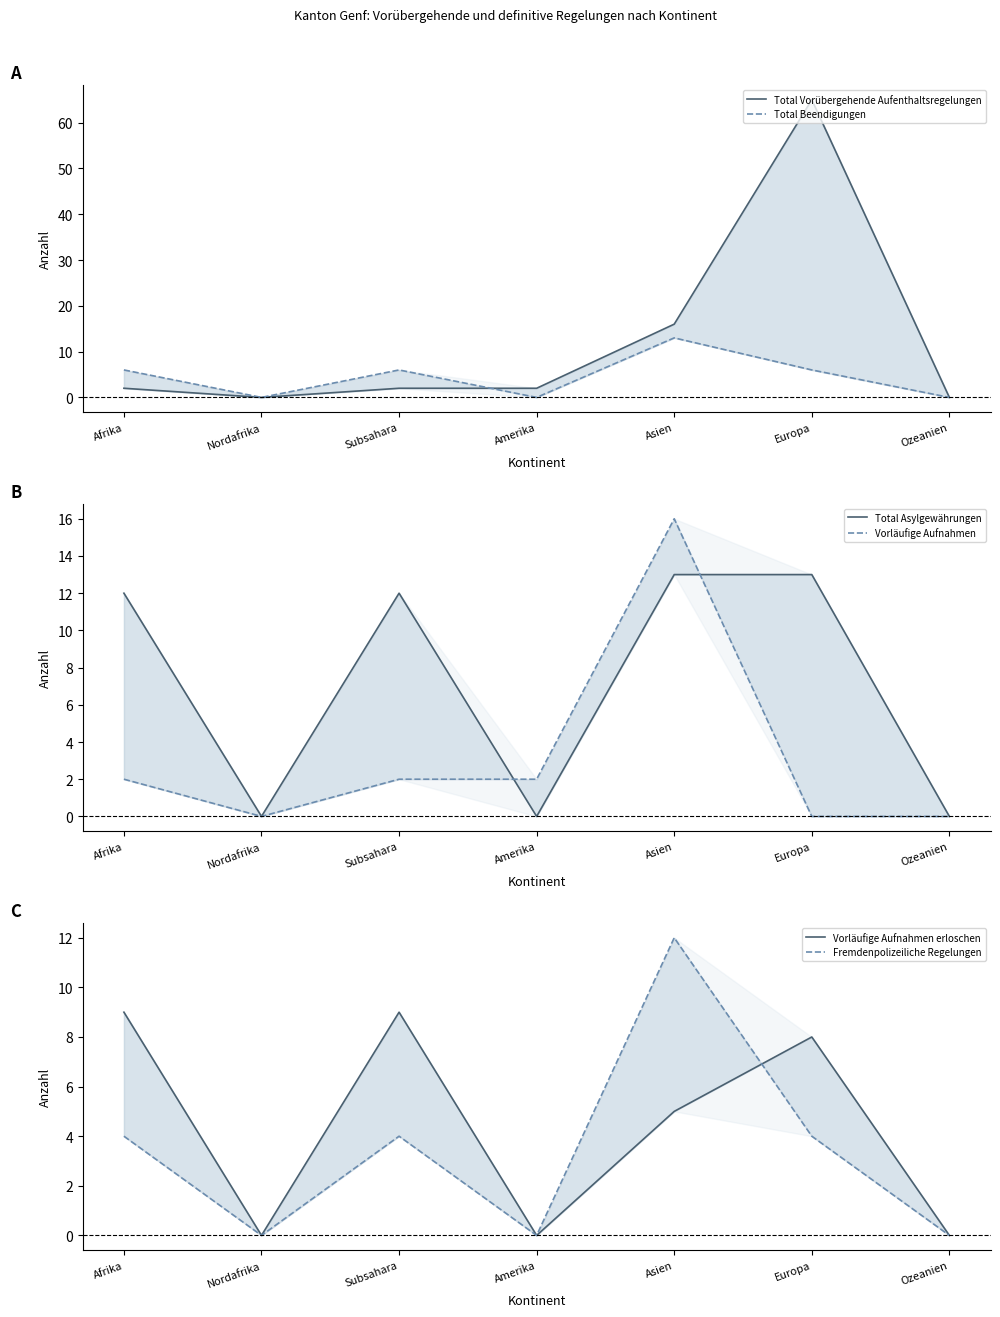

Is it true that Vorläufige Aufnahmen equals 2 at Afrika?

True